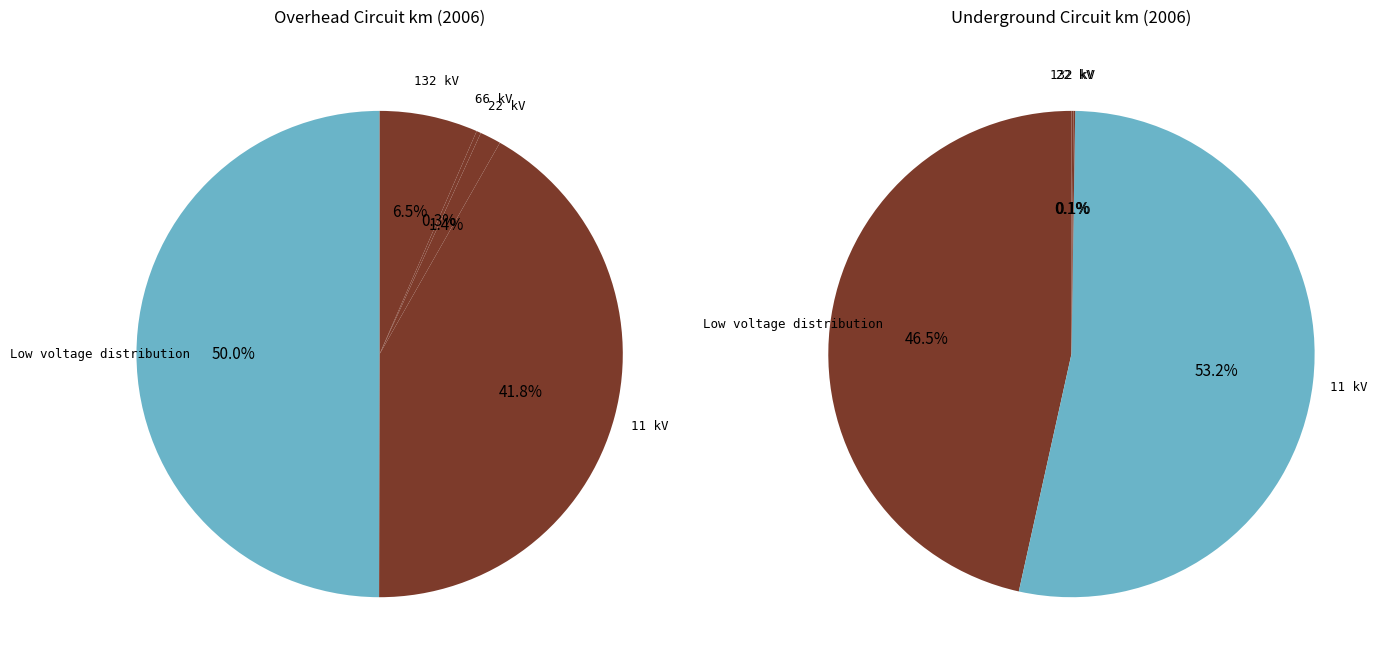

Which has a higher value, 22 kV or 66 kV?

22 kV